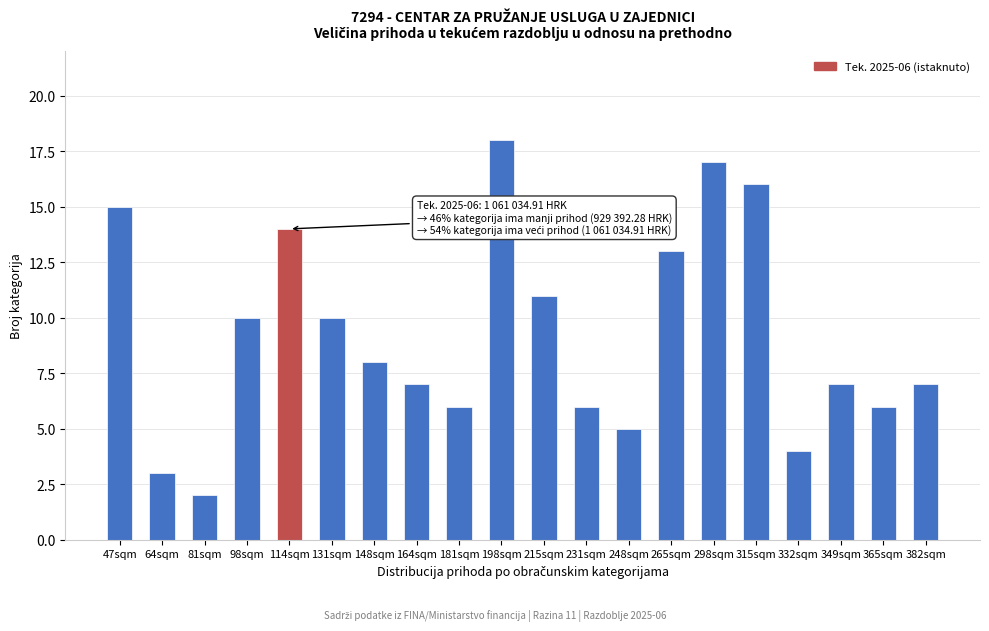

Reading left to right, list all the values displayed in this chart.

15	3	2	10	14	10	8	7	6	18	11	6	5	13	17	16	4	7	6	7